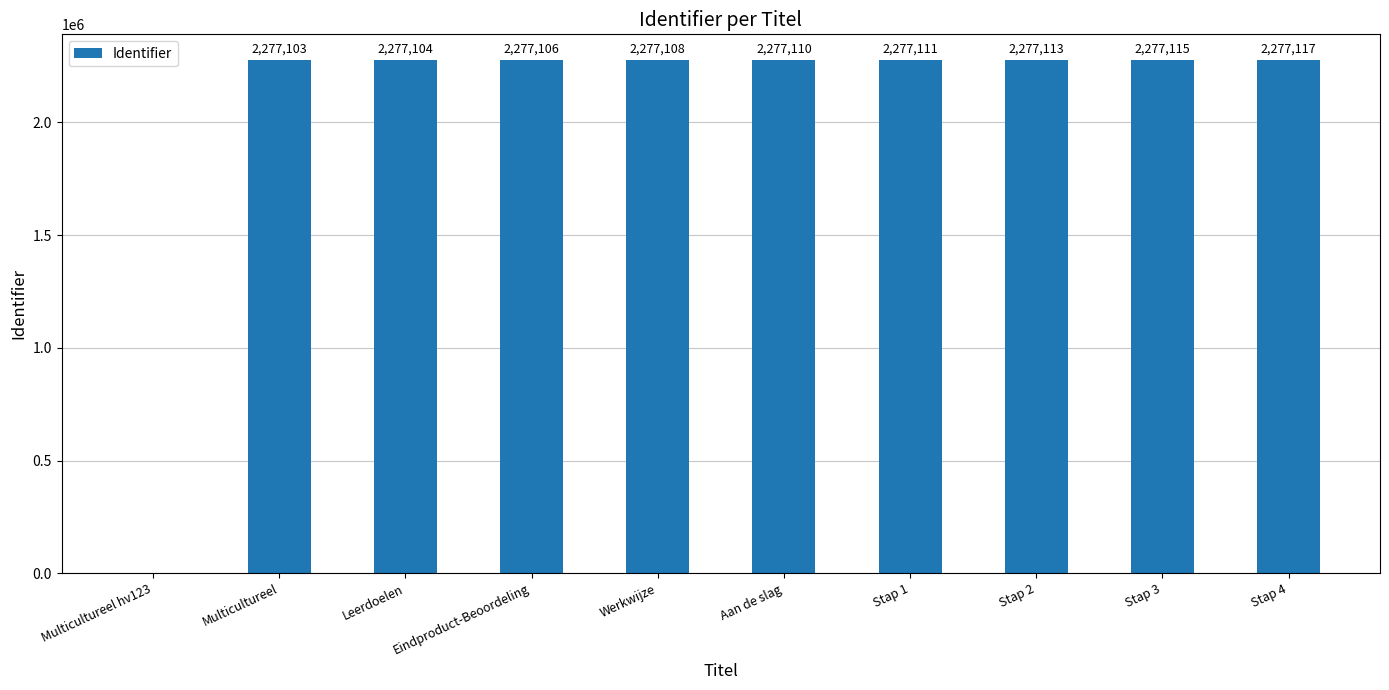

What is the sum of all values?

20493987